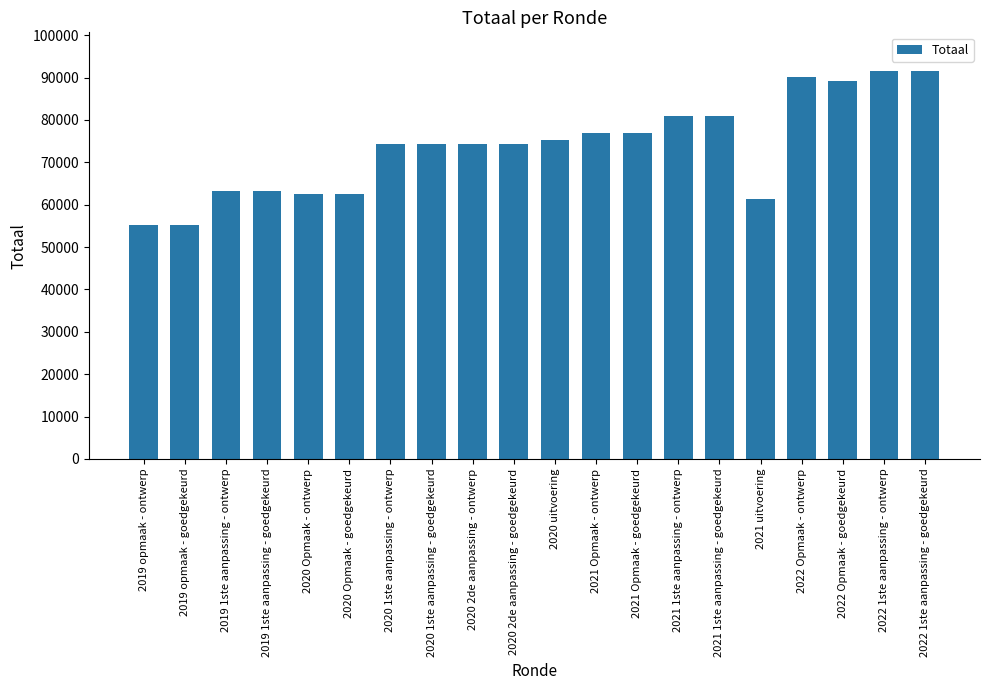

What is the maximum value shown in the chart?

91528